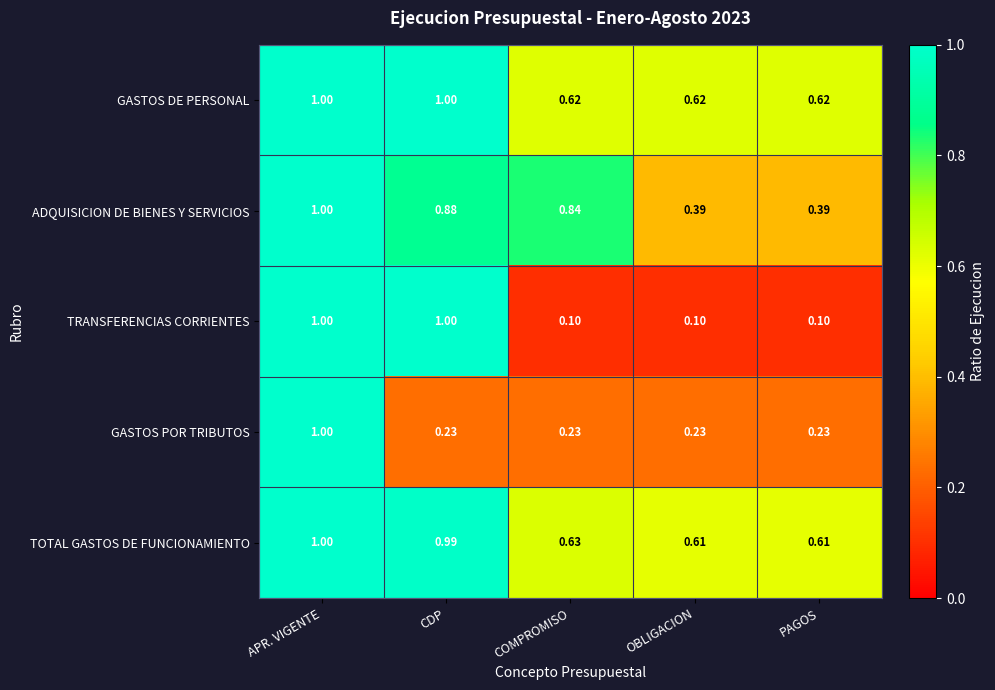

Which series has the widest spread of values?

TRANSFERENCIAS CORRIENTES